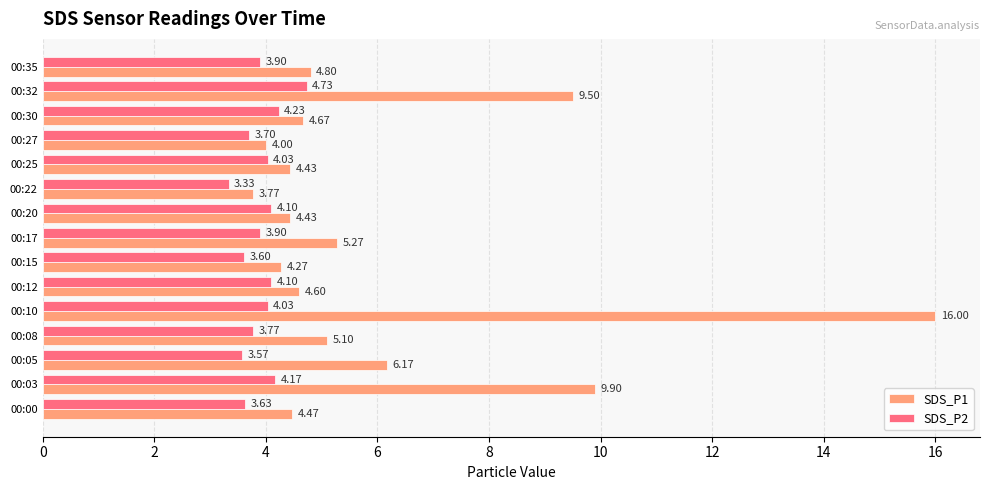

What is the difference between the maximum and second lowest values in the SDS_P2 series?

1.2